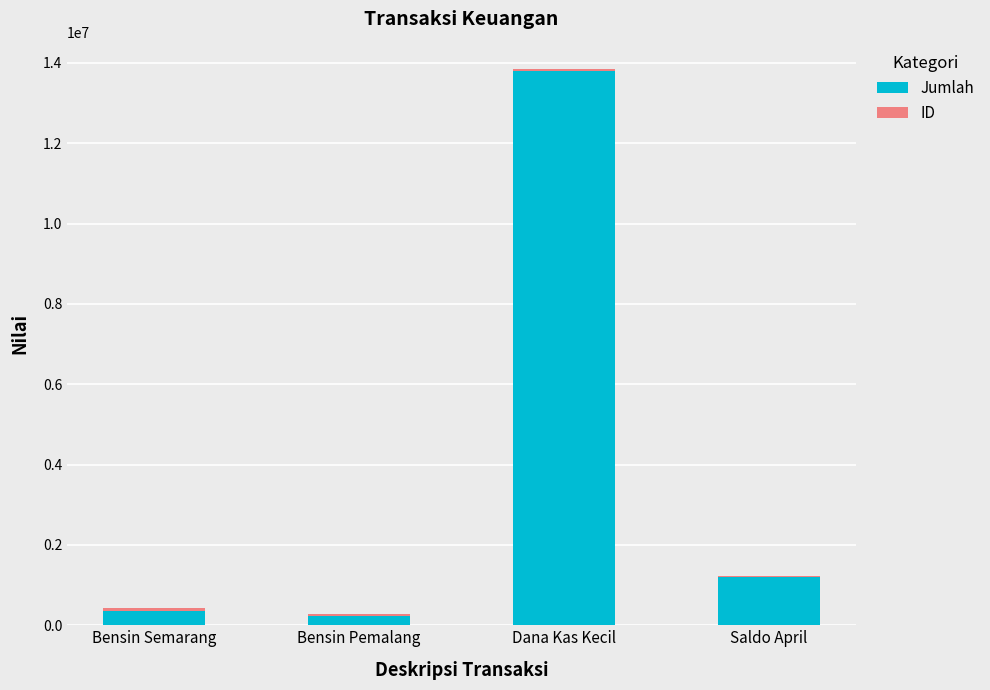

At which category is the sum across all series the highest?

Dana Kas Kecil